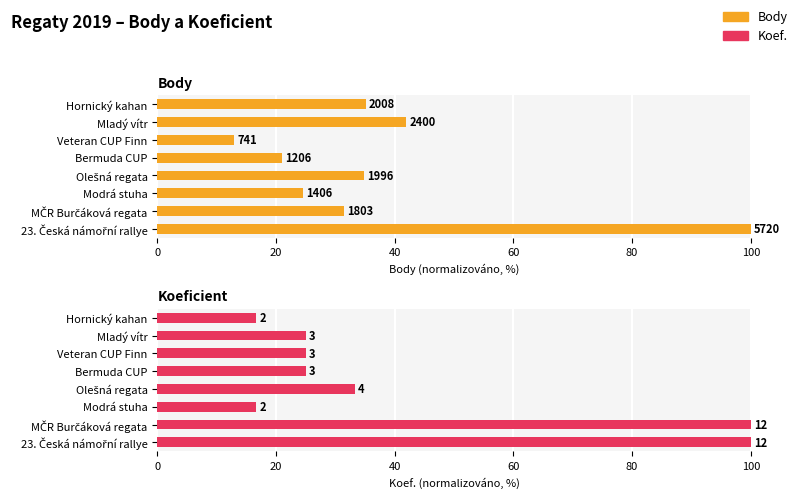

What is the sum of all Body values?

302.1